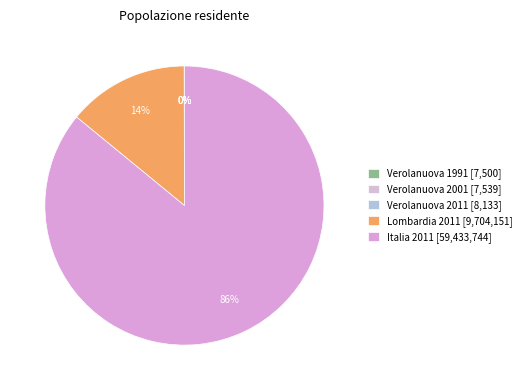

Count the number of slices in the pie.

5